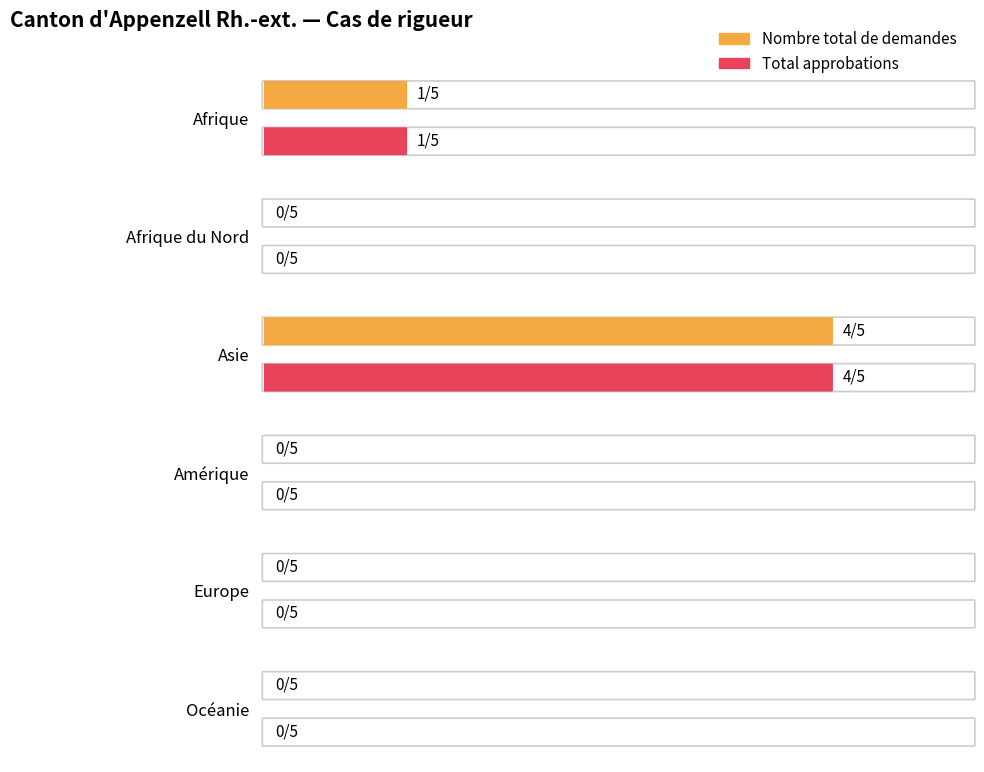

What is the label of the 4th bar from the right?

Asie